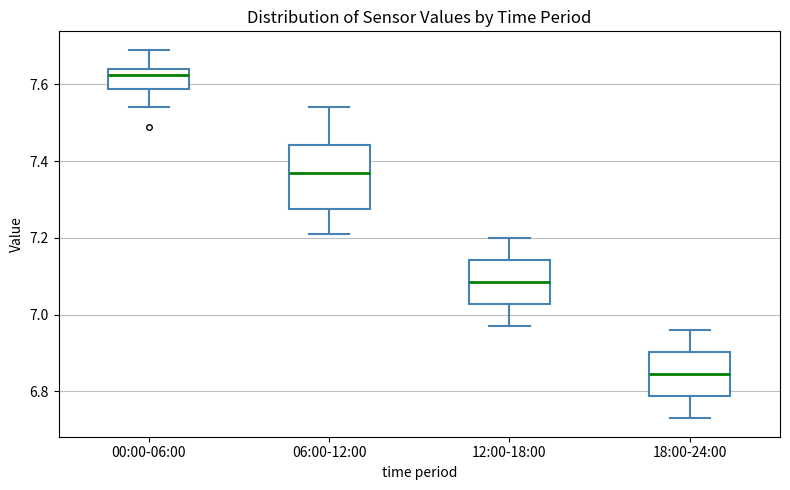

Which box is the tallest, from its lower edge to its upper edge?

06:00-12:00